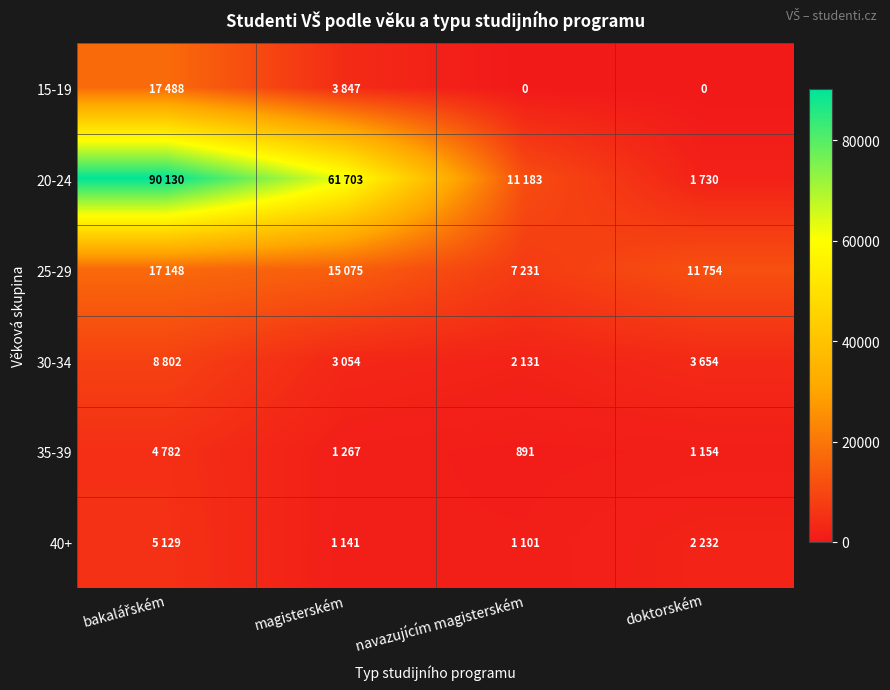

Is it true that 35-39 equals 434 at navazujícím magisterském?

False